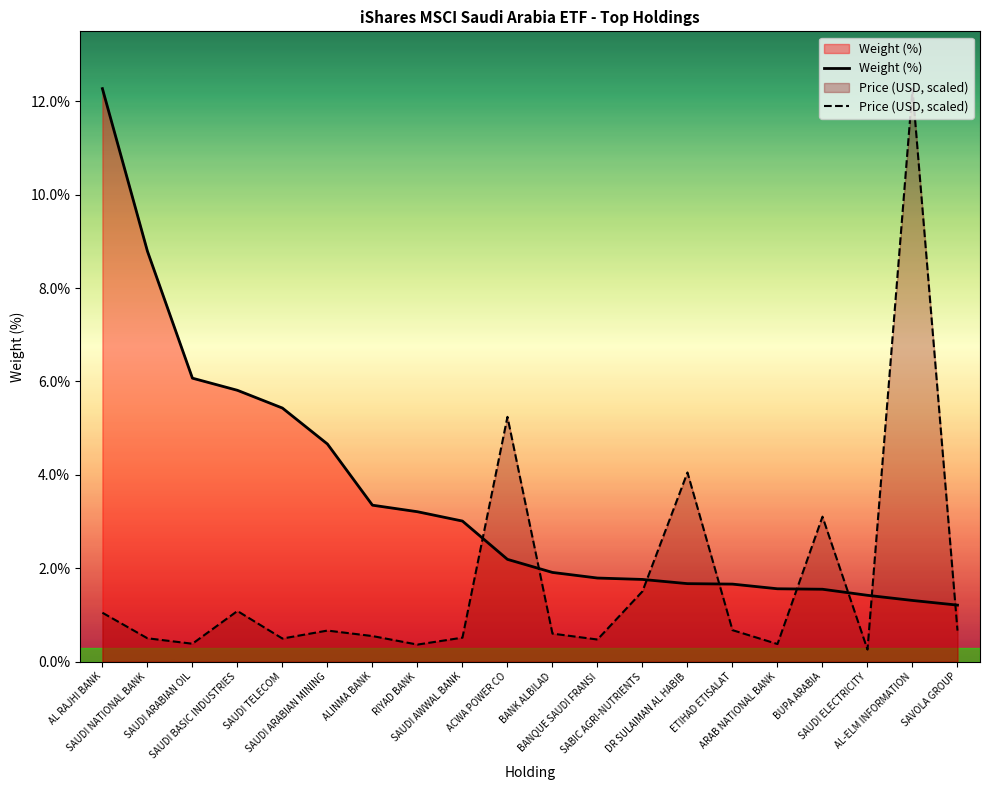

What is the label of the 11th point from the right?

ACWA POWER CO